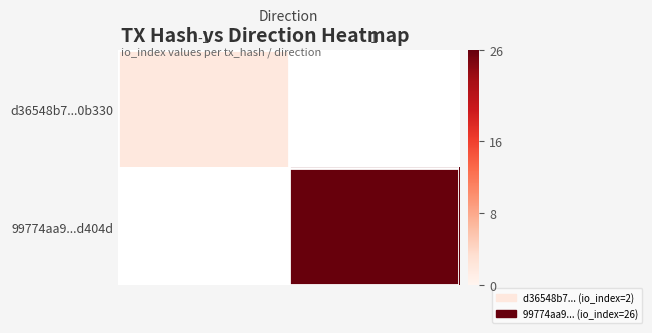

At which category does the chart reach its peak across all series?

1